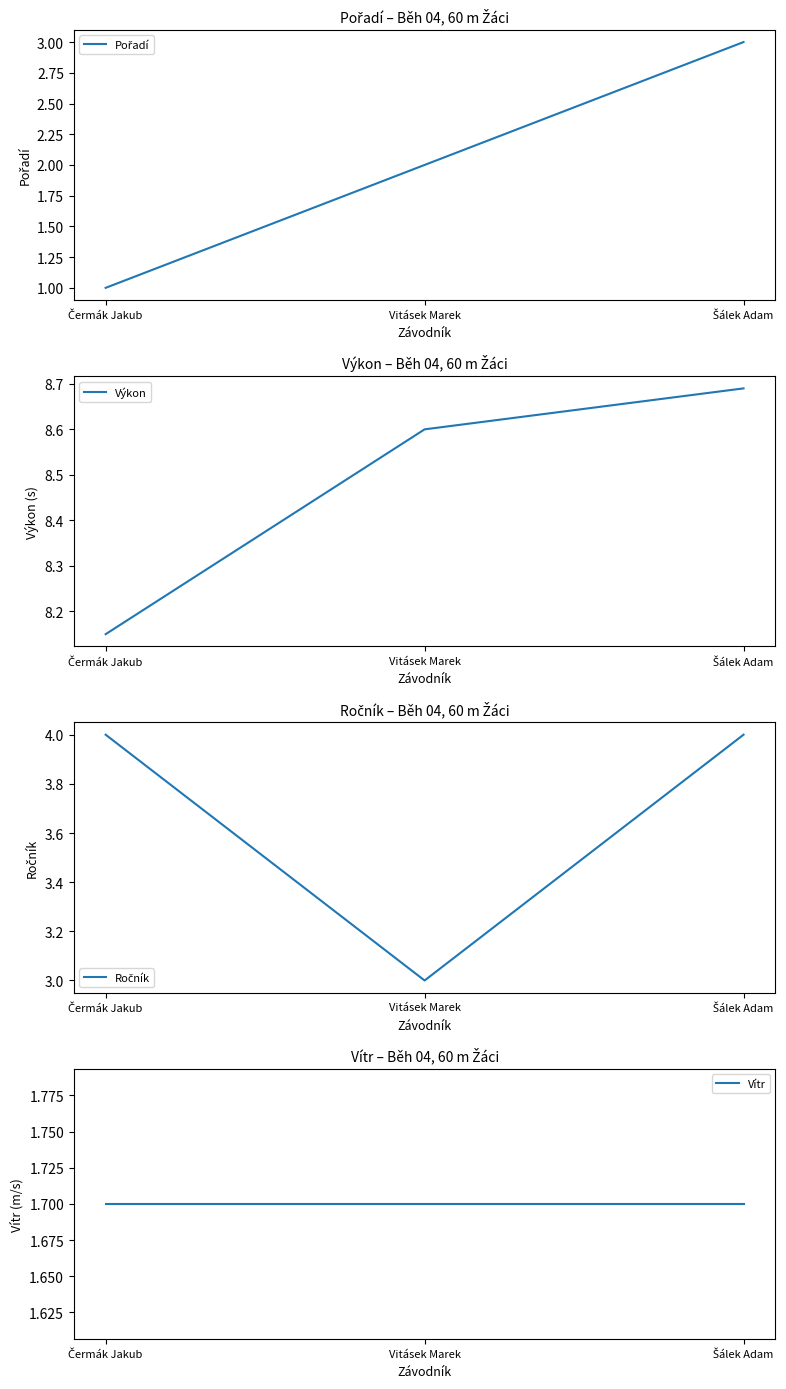

List the series in order of their peak value, lowest first.

Vítr, Pořadí, Ročník, Výkon